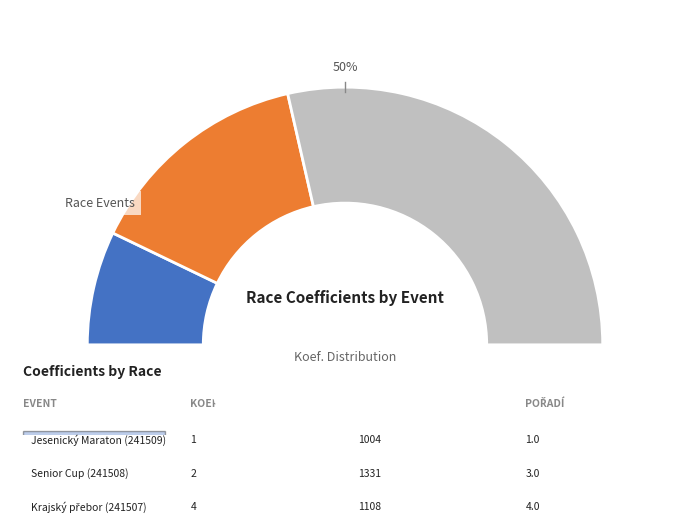

Does Jesenický Maraton (241509) account for over 50% of the chart?

No